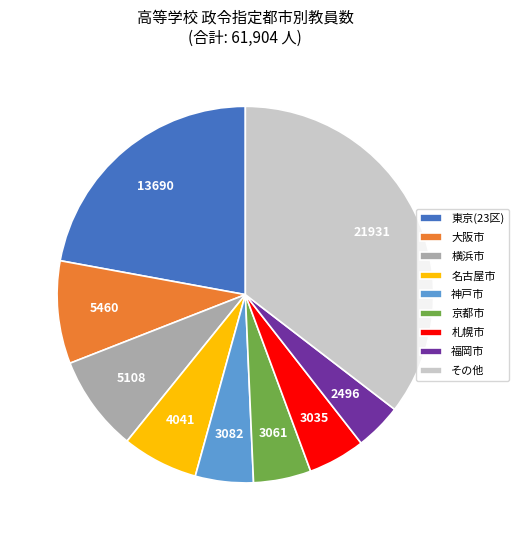

Which category has the biggest portion of the pie?

その他